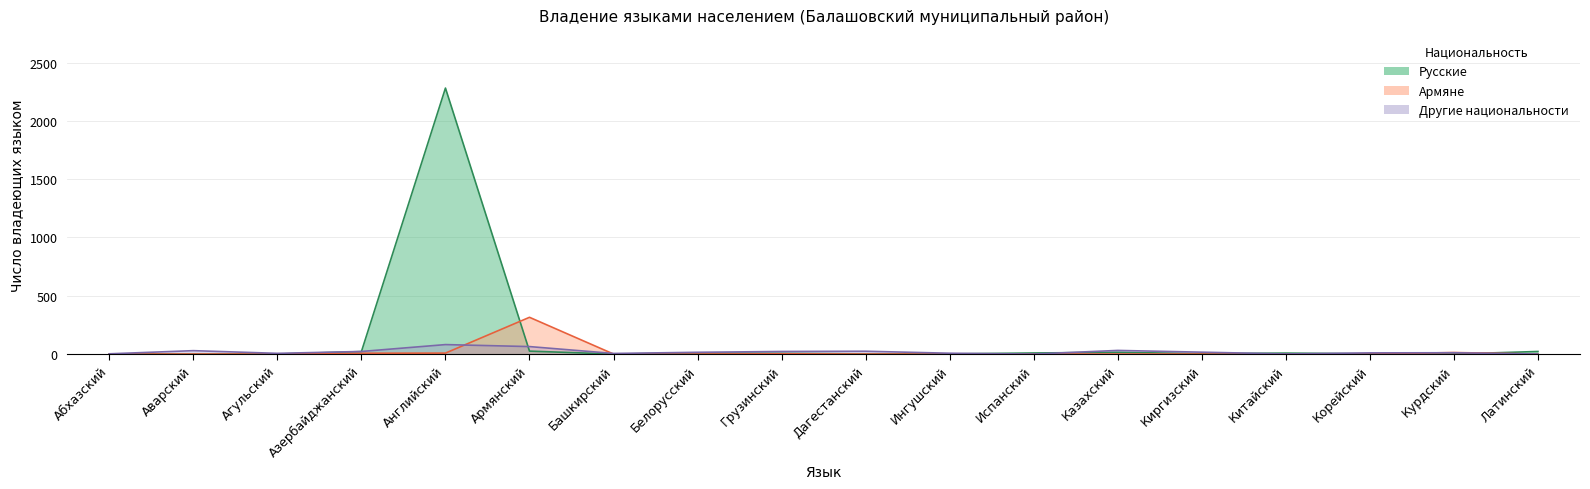

What is the label of the 18th point from the right?

Абхазский